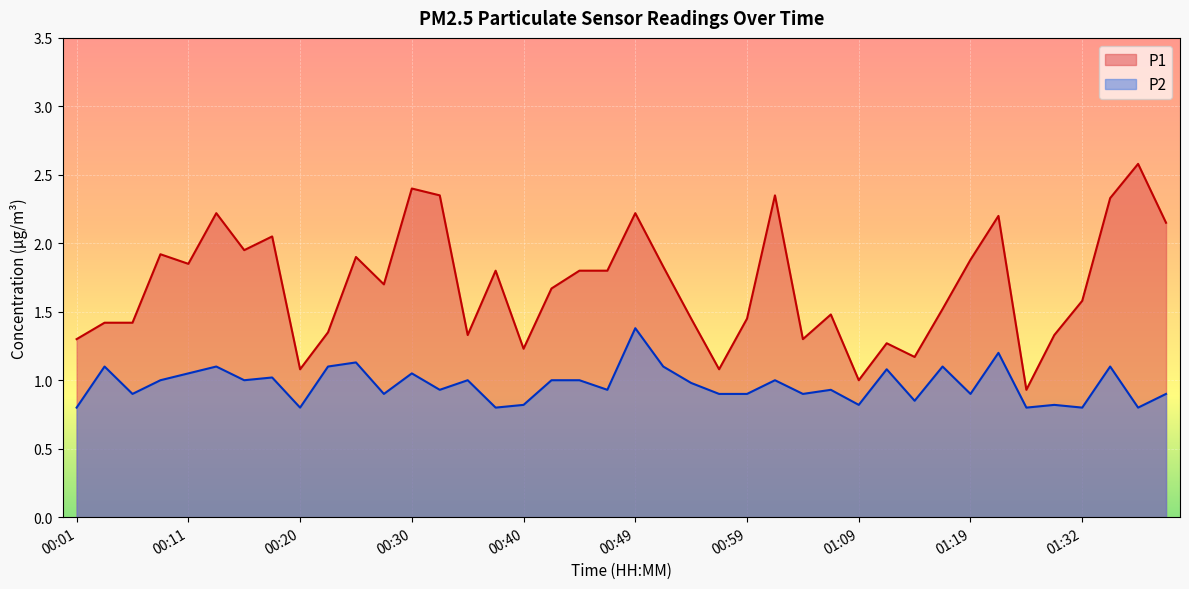

True or false: P2 and P1 cross at least once.

False